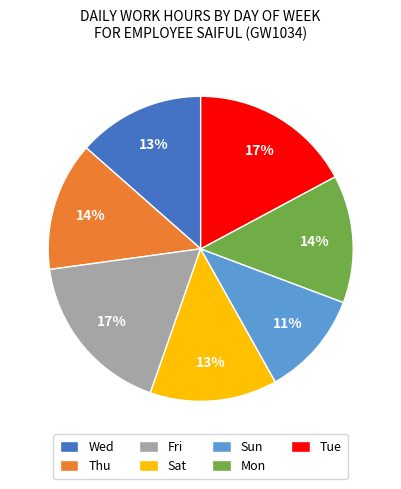

How many segments does this pie chart have?

7